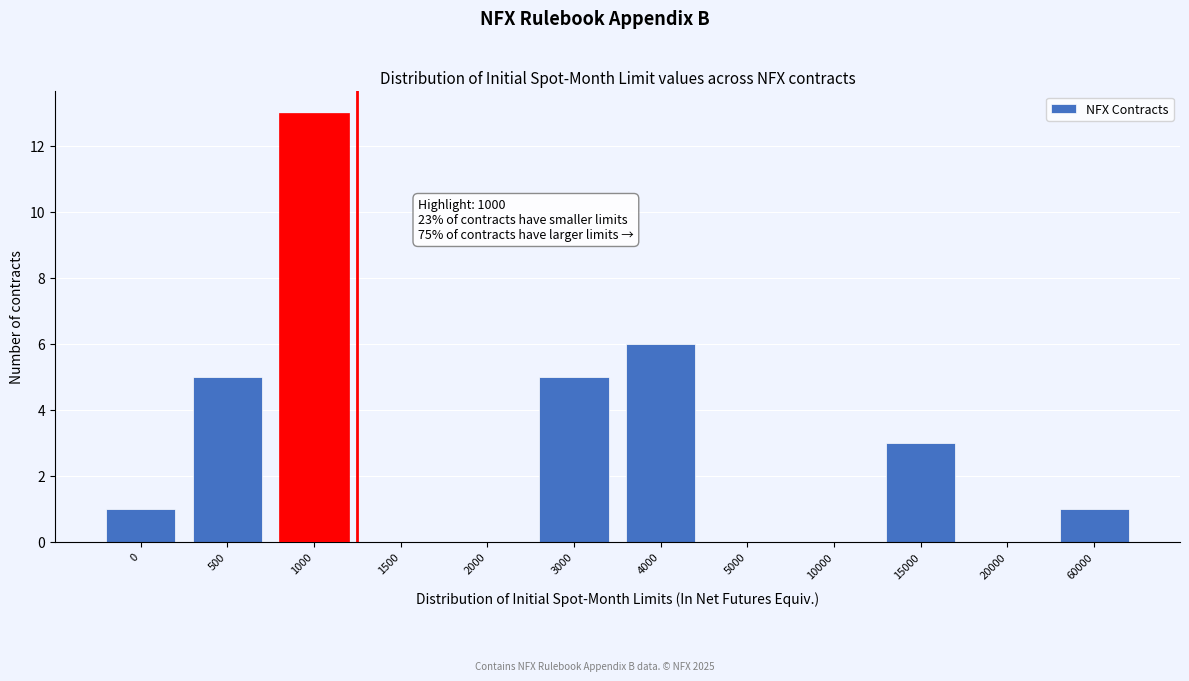

Reading right to left, what are all the values shown in this chart?

60000=1	20000=0	15000=3	10000=0	5000=0	4000=6	3000=5	2000=0	1500=0	1000=13	500=5	0=1